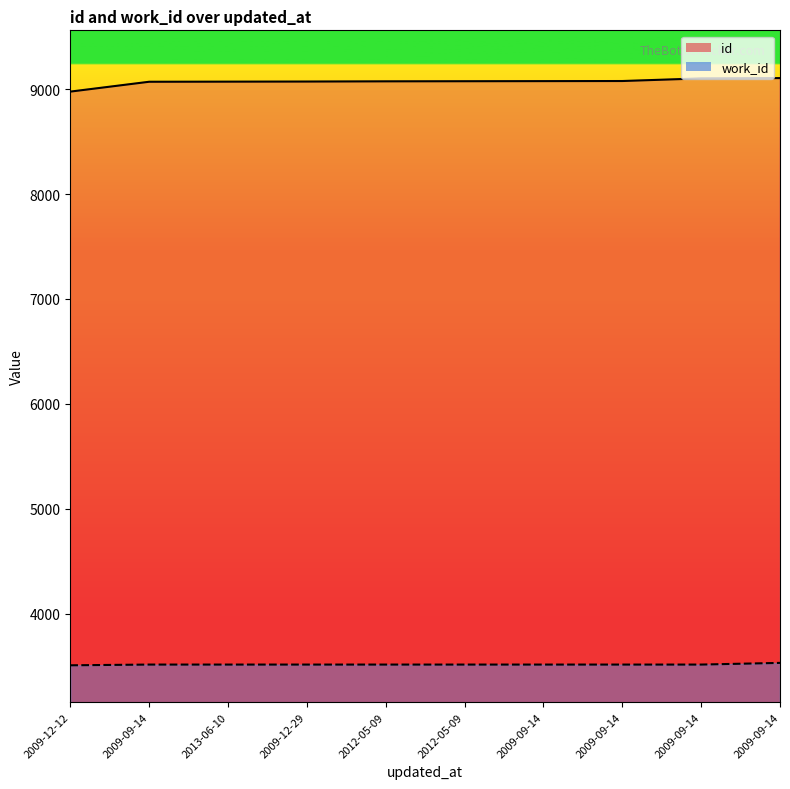

List the series in order of their peak value, highest first.

id, work_id